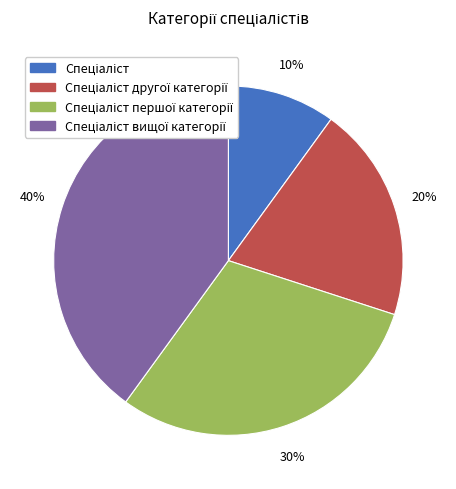

Is there a majority slice in this chart?

No